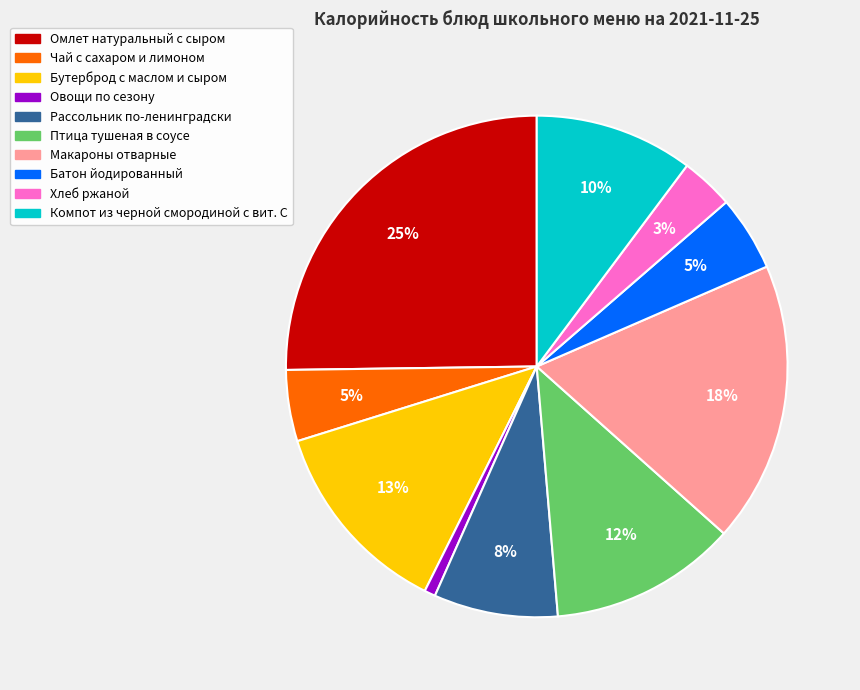

What is the ratio of the value at Чай с сахаром и лимоном to the value at Макароны отварные?

0.3